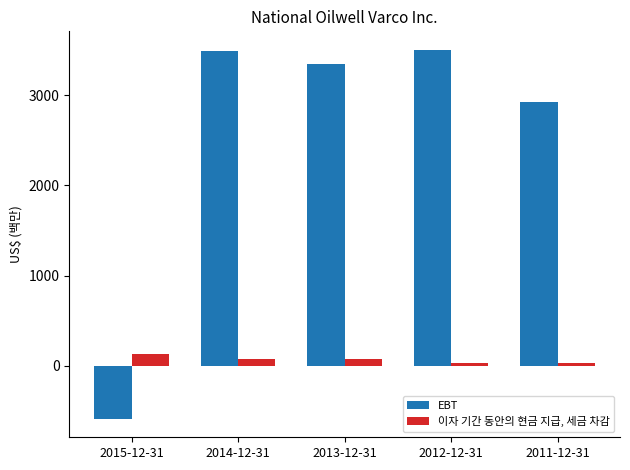

Which series has the largest range (max minus min)?

EBT